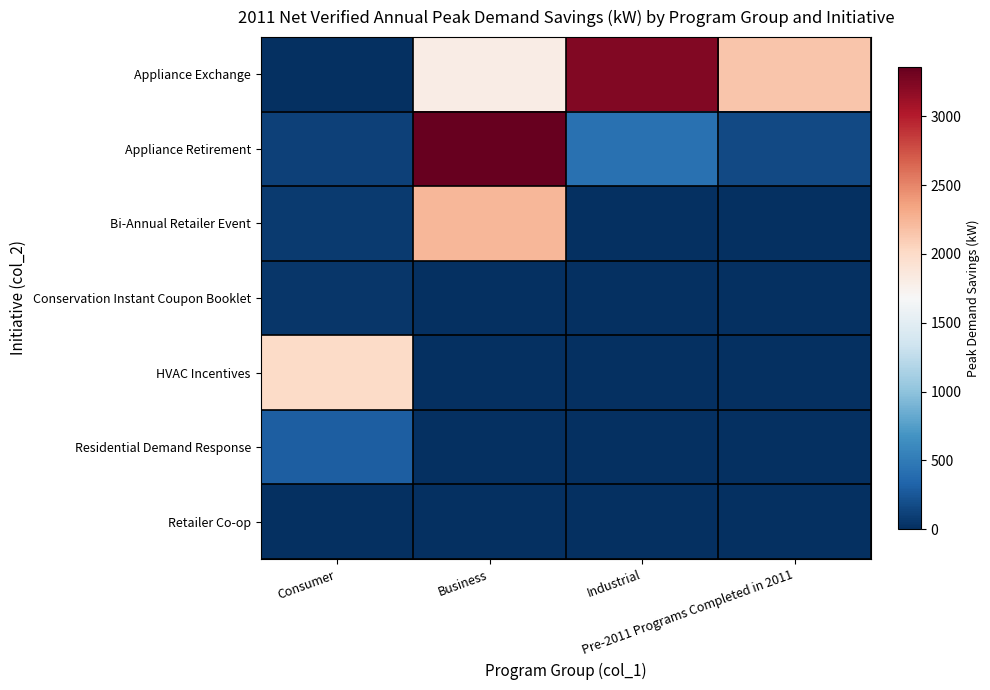

Reading left to right, extract all data points from this chart.

Appliance Exchange: Consumer=10	Business=1800	Industrial=3236	Pre-2011 Programs Completed in 2011=2148
Appliance Retirement: Consumer=110	Business=3359	Industrial=422	Pre-2011 Programs Completed in 2011=161
Bi-Annual Retailer Event: Consumer=66	Business=2236	Industrial=0	Pre-2011 Programs Completed in 2011=0
Conservation Instant Coupon Booklet: Consumer=47	Business=0	Industrial=0	Pre-2011 Programs Completed in 2011=0
HVAC Incentives: Consumer=1995	Business=0	Industrial=0	Pre-2011 Programs Completed in 2011=0
Residential Demand Response: Consumer=298	Business=0	Industrial=0	Pre-2011 Programs Completed in 2011=0
Retailer Co-op: Consumer=0	Business=0	Industrial=0	Pre-2011 Programs Completed in 2011=0